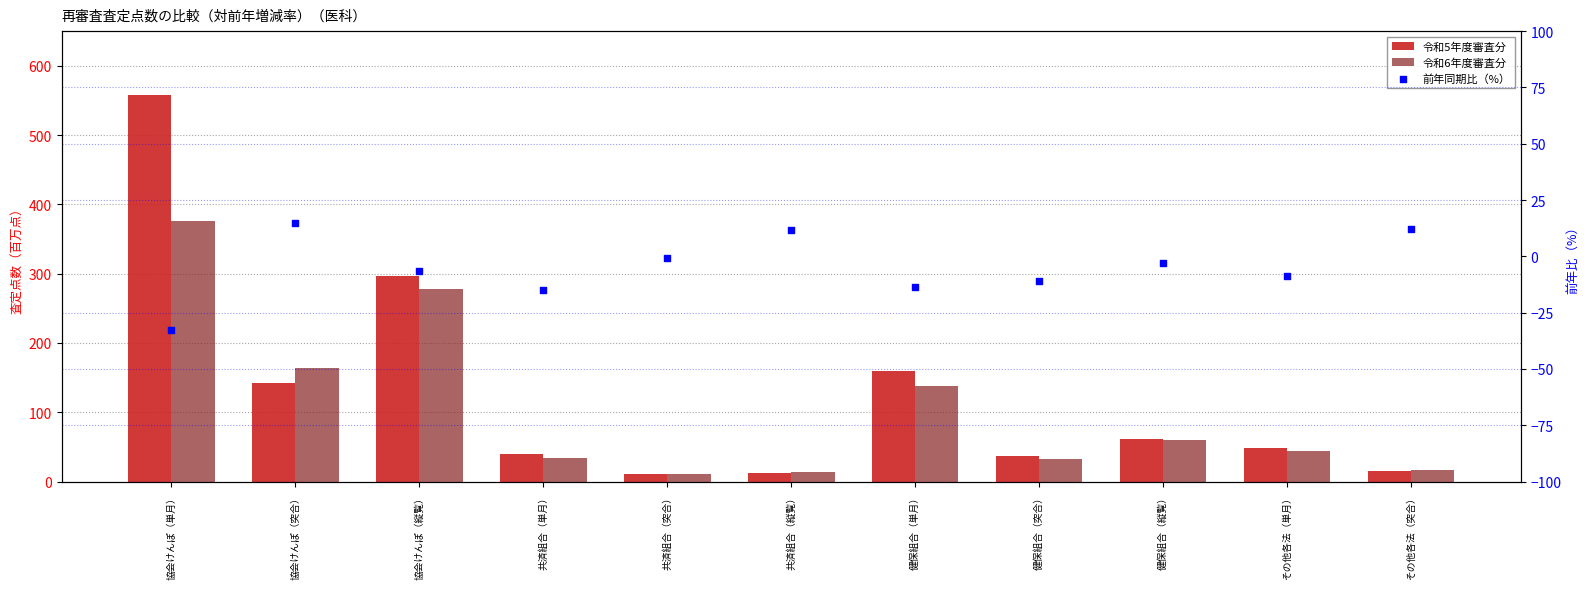

Which series has the widest spread of Y values?

令和5年度審査分